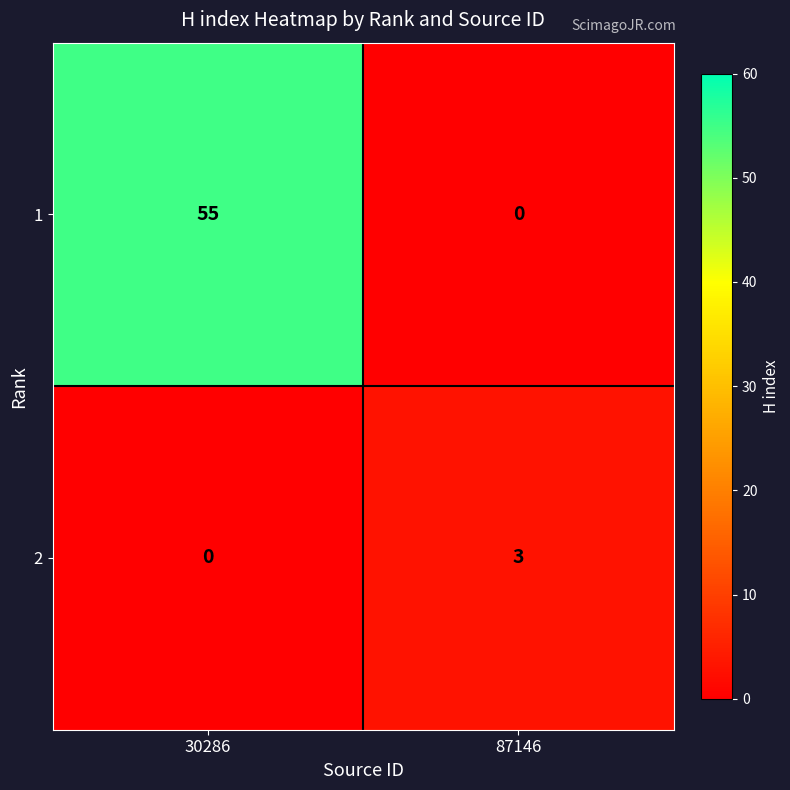

Which series has the largest range (max minus min)?

1